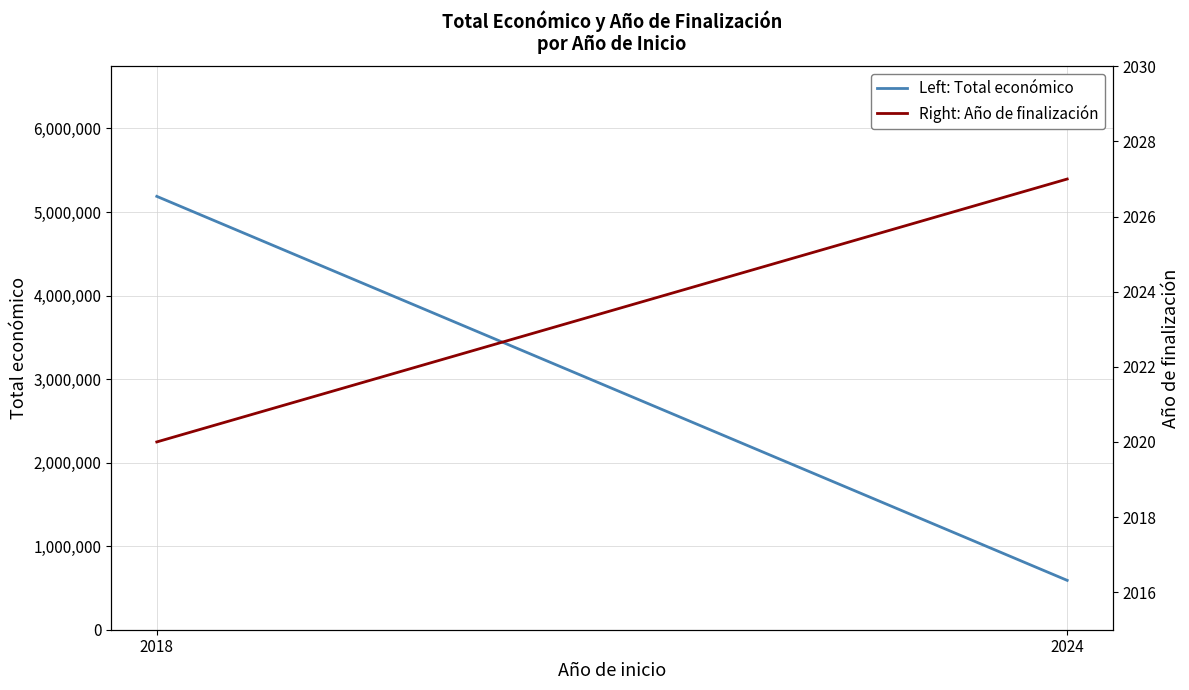

Reading left to right, transcribe all the data shown in this chart.

Left: Total económico: 2018=5187255	2024=590712
Right: Año de finalización: 2018=2020	2024=2027